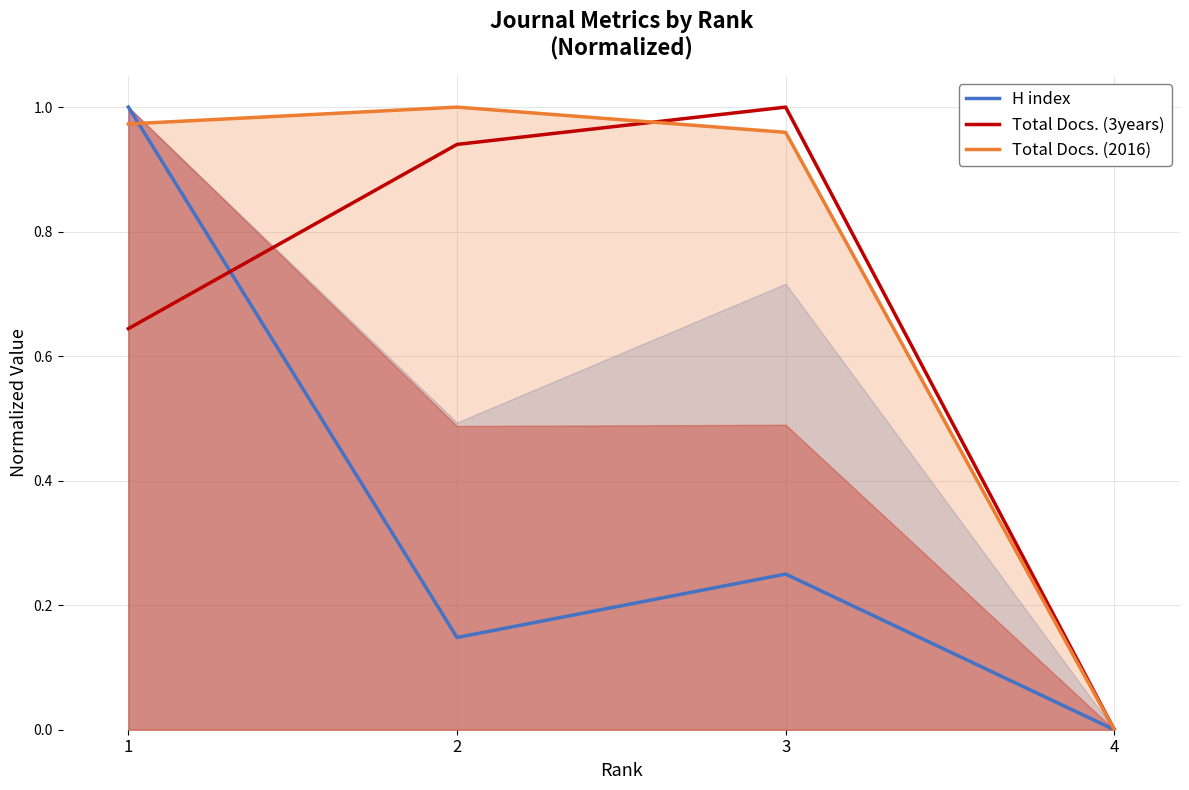

Between 2 and 3, which series saw the biggest shift?

H index